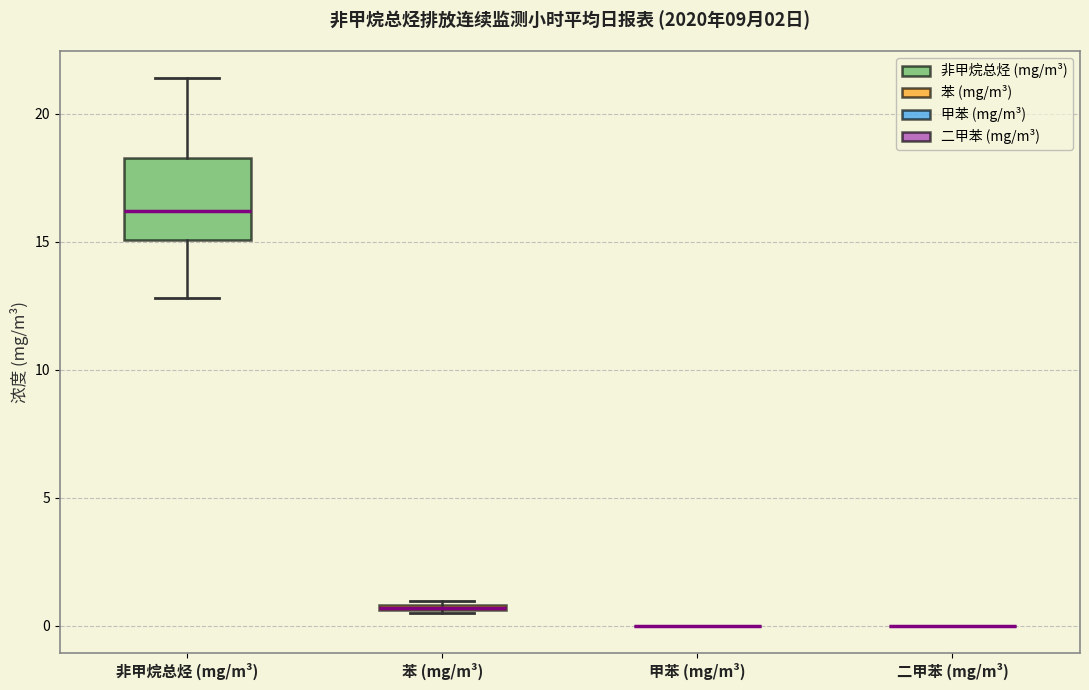

Comparing the boxes themselves (not the whiskers), which one is the tallest?

非甲烷总烃 (mg/m³)